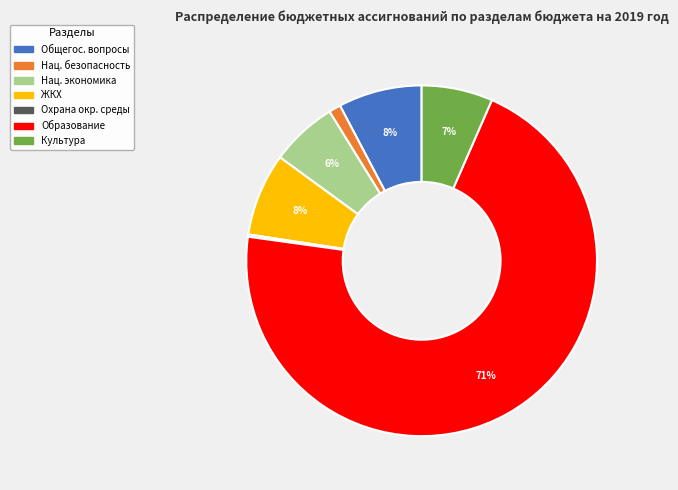

Is there any slice that represents more than half of the pie?

Yes